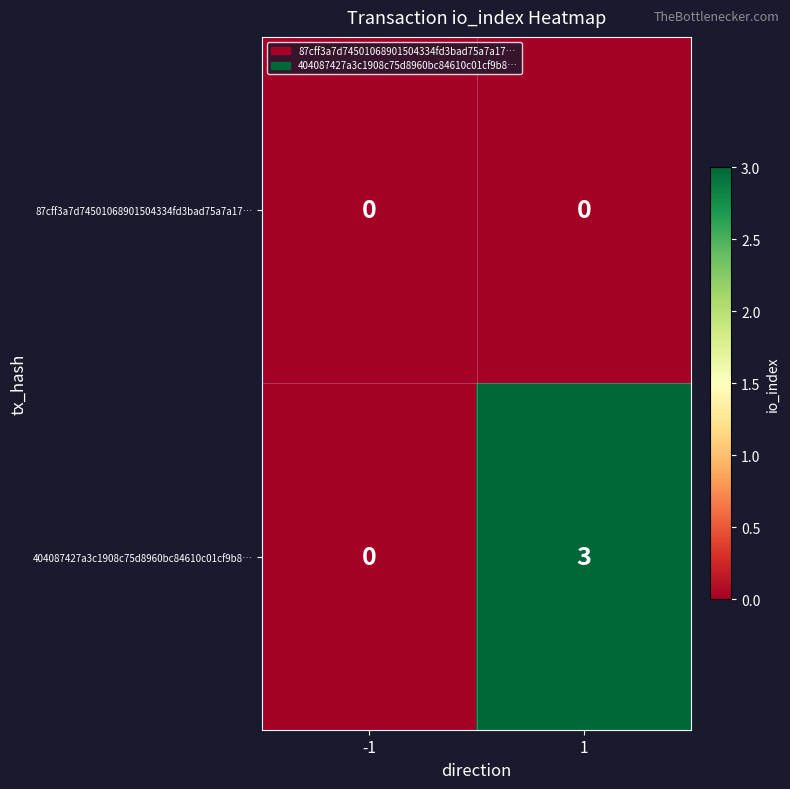

List the series in order of their overall mean, highest first.

404087427a3c1908c75d8960bc84610c01cf9b8…, 87cff3a7d74501068901504334fd3bad75a7a17…